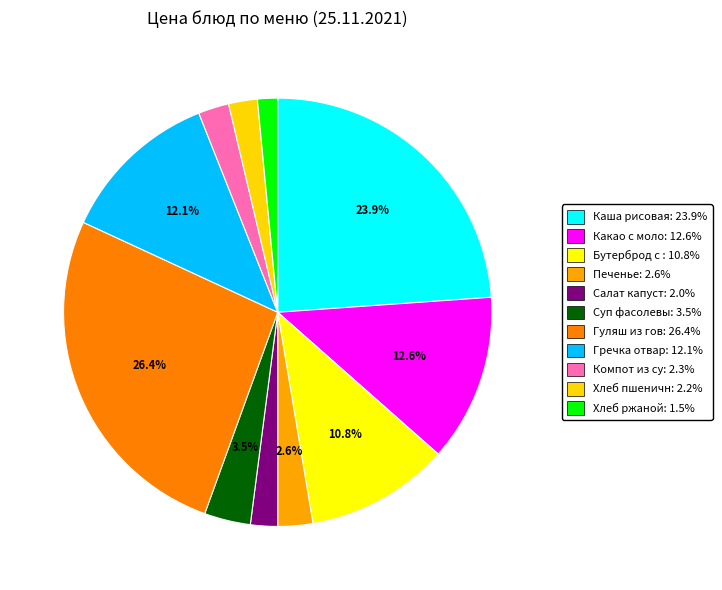

How many slices are in this pie chart?

11